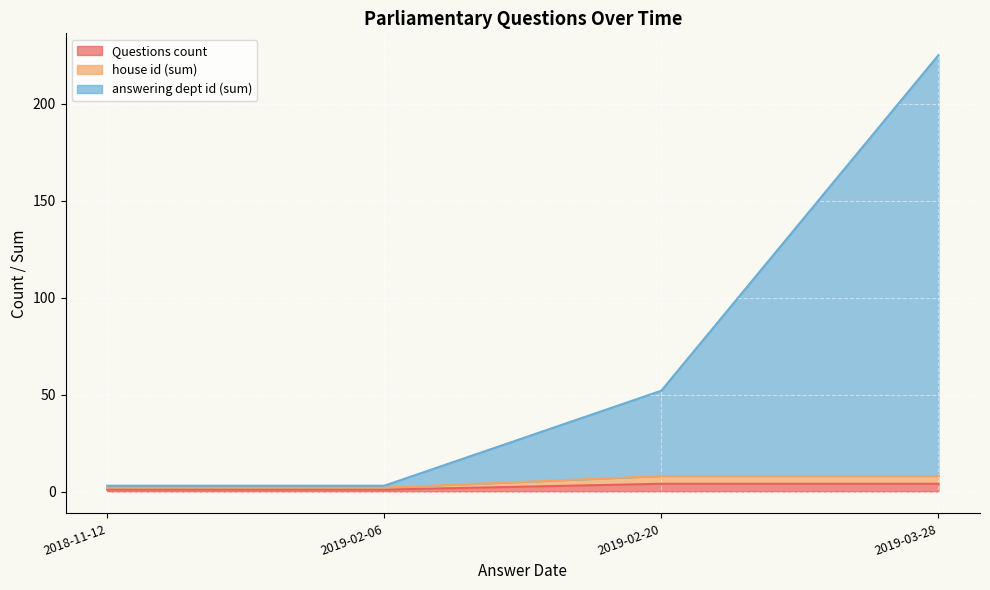

The value of Dept ID at 2019-02-20 is 108. True or false?

False